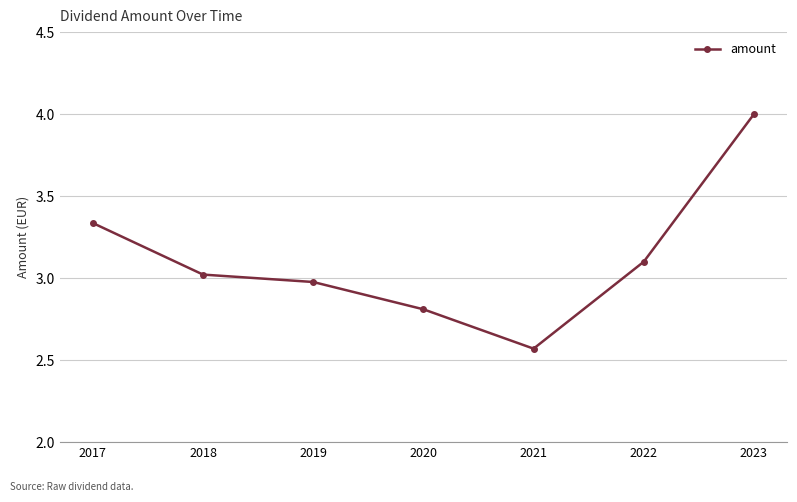

What value does the data have at 2022?

3.1